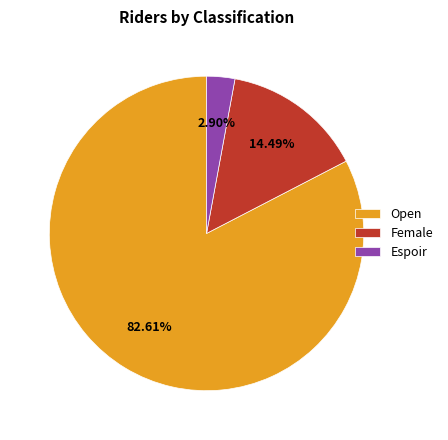

To the nearest percent, what percentage of the pie is Female?

14%